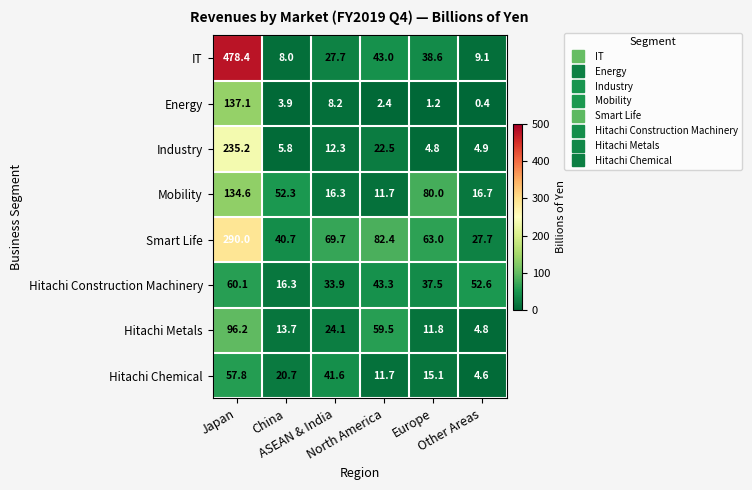

What is the difference between the maximum and minimum values in the Energy series?

136.7